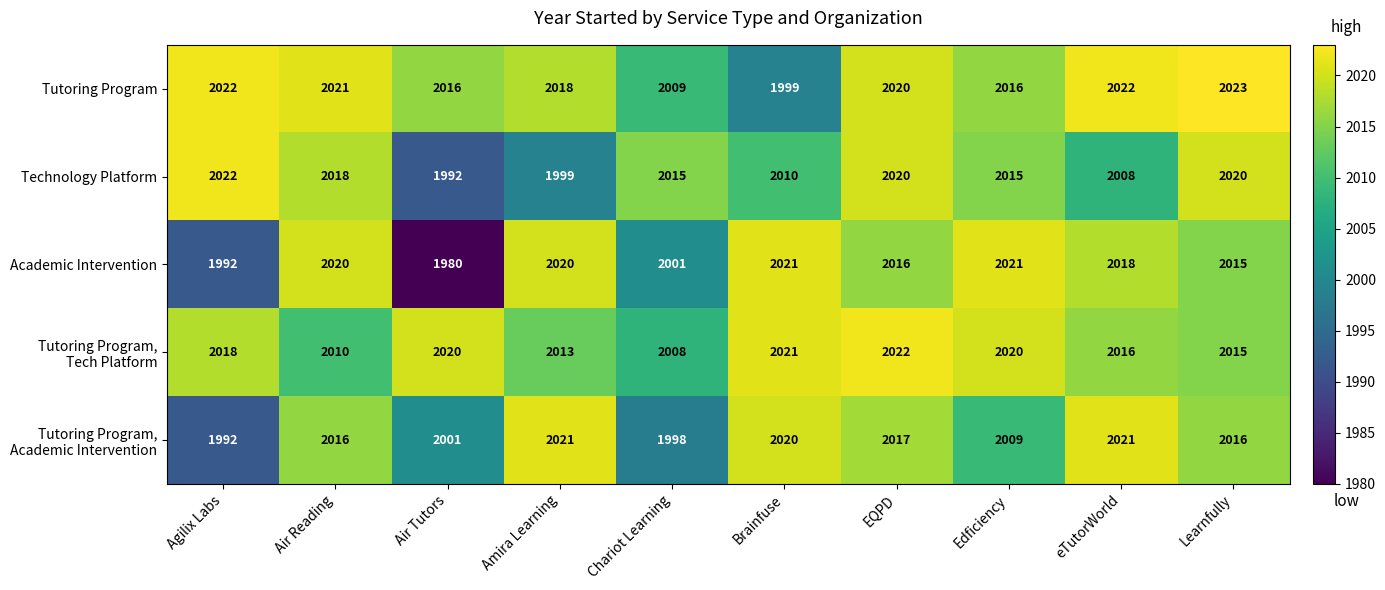

What is the difference between the second highest and minimum values in the Tutoring Program series?

23